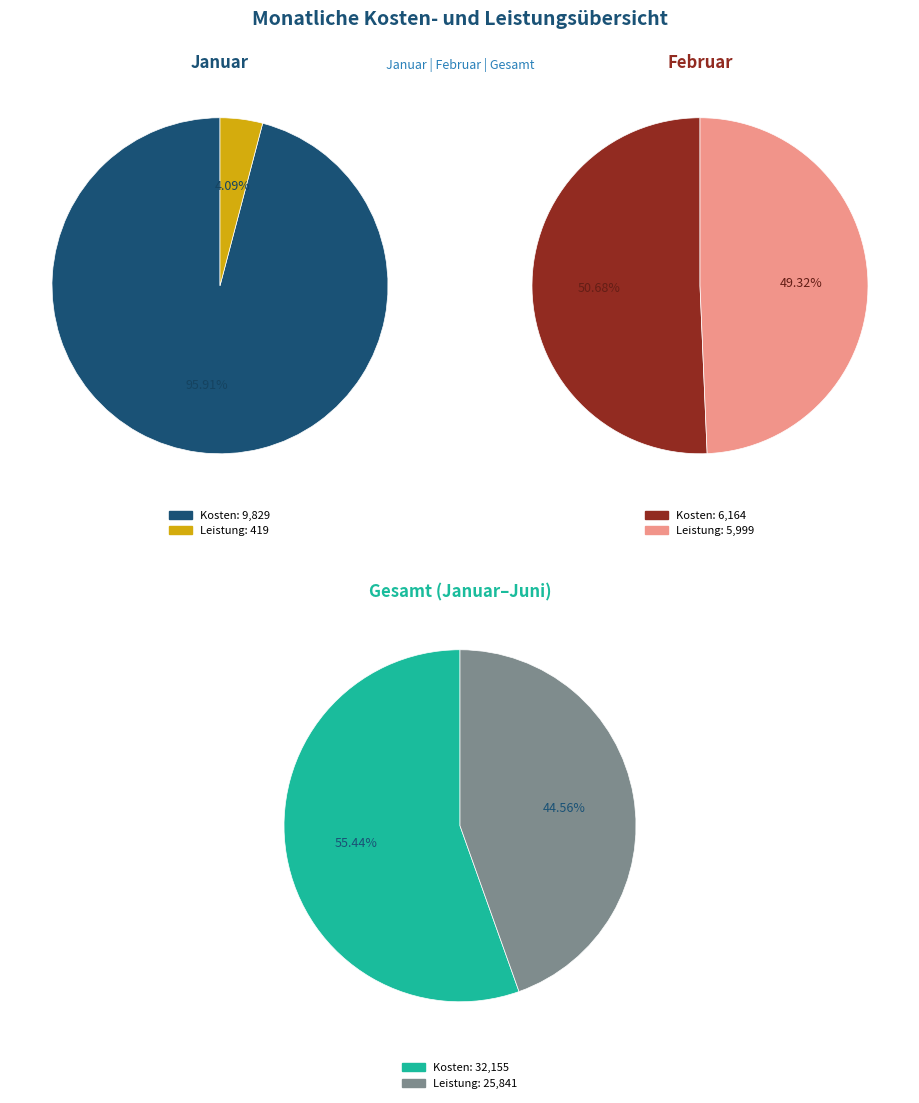

Is there any slice that represents more than half of the pie?

Yes